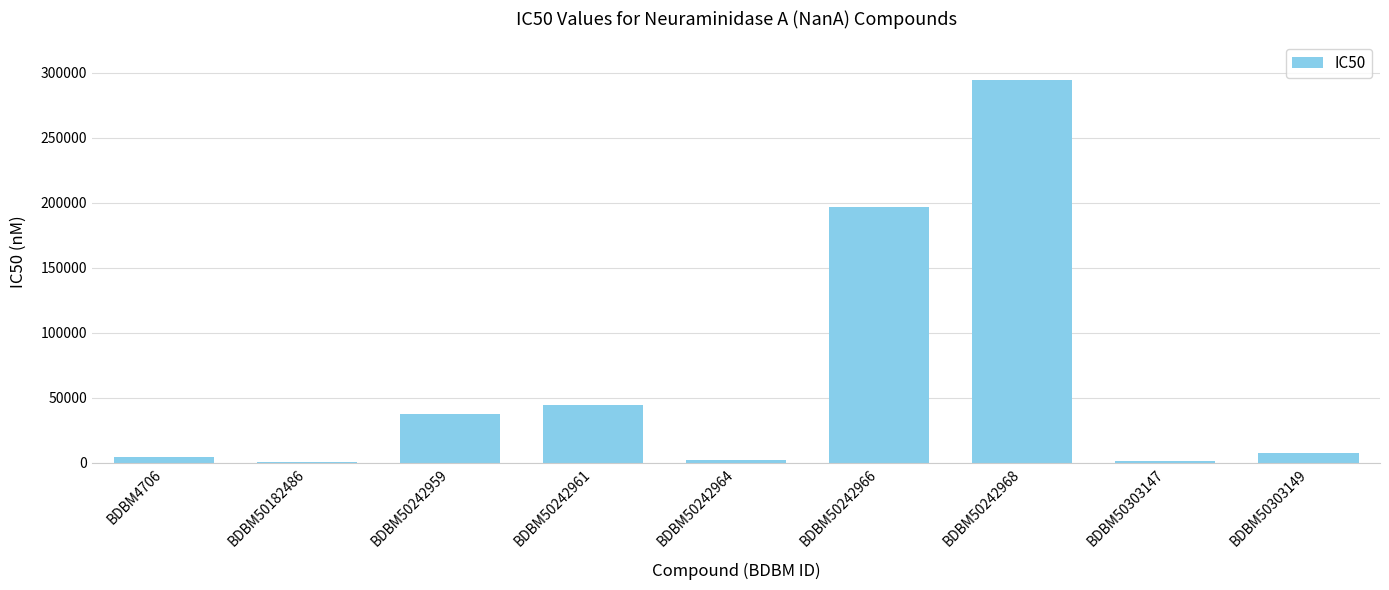

Where does the data first go above 7900?

BDBM50242959